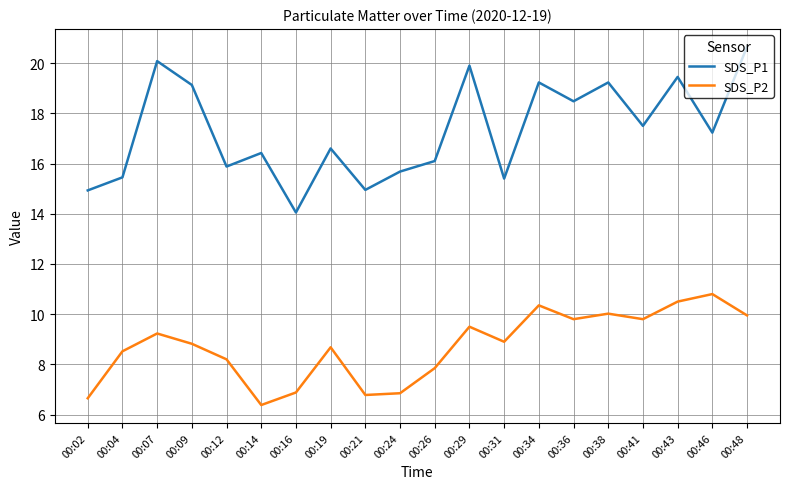

What is the lowest value of the SDS_P1 series?

14.1